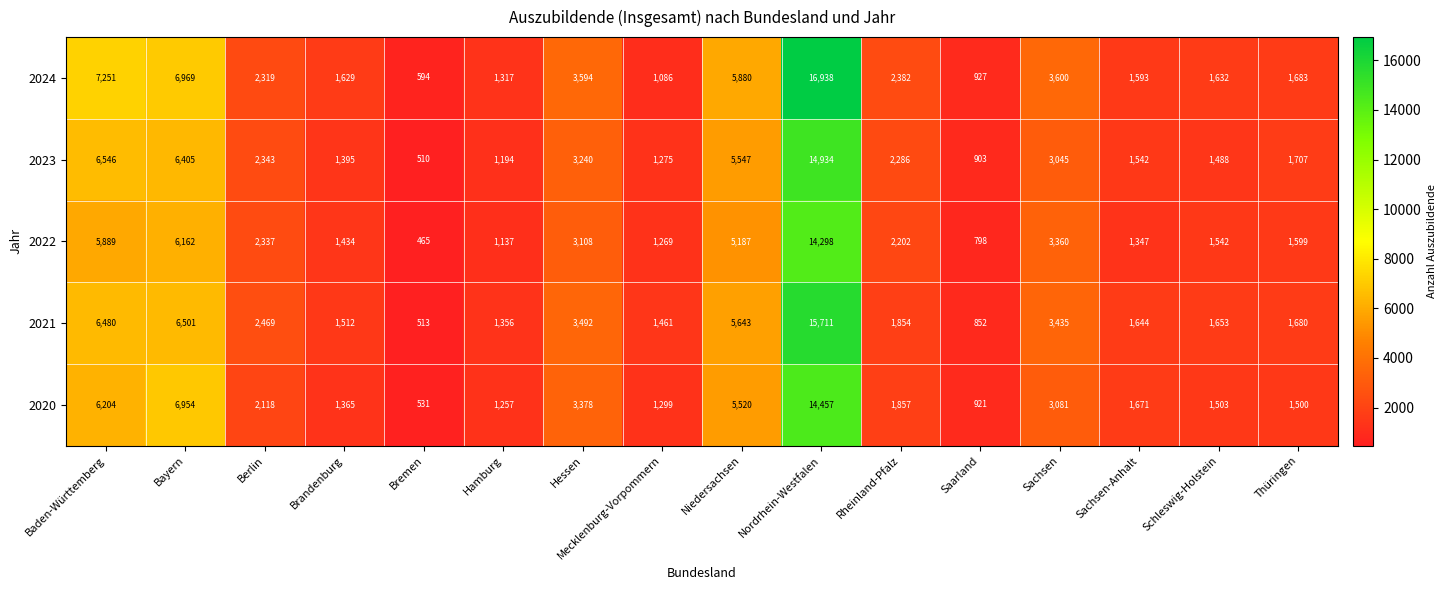

Where is 2023 nearest to the value 7722?

Baden-Württemberg